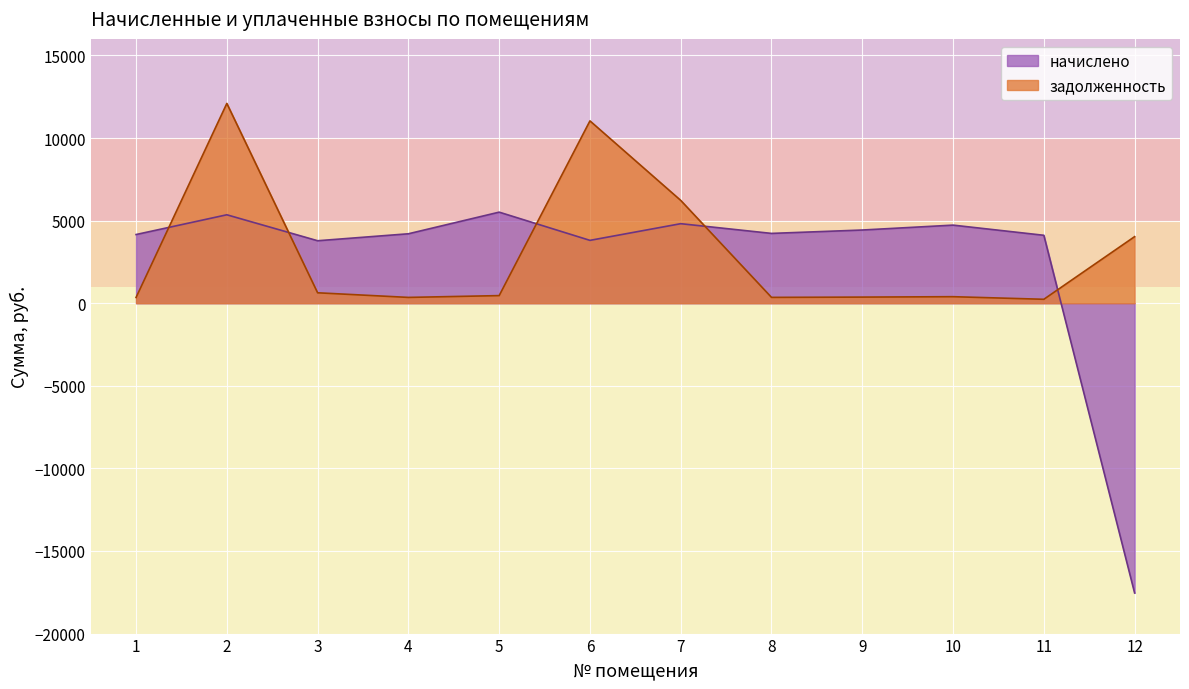

True or false: задолженность has more than 0 points higher than both neighbors.

True